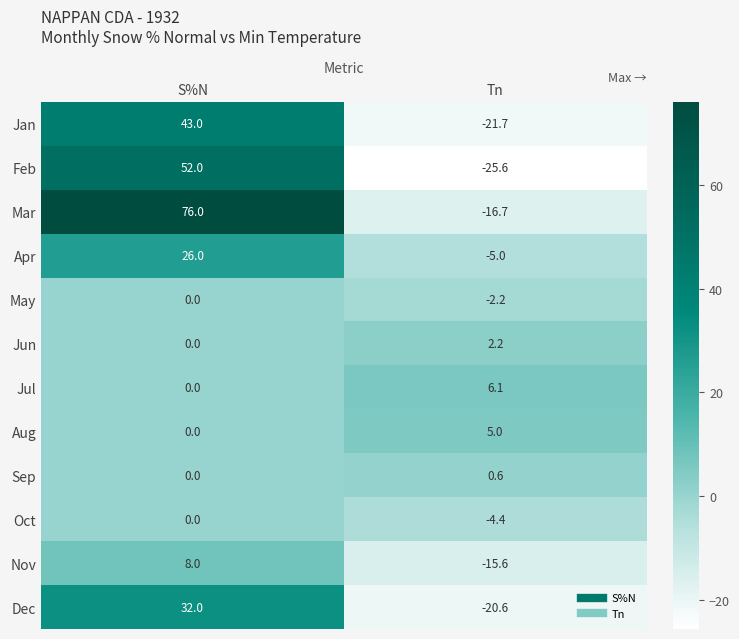

Reading right to left, extract all data points from this chart.

Jan: -21.7	43.0
Feb: -25.6	52.0
Mar: -16.7	76.0
Apr: -5.0	26.0
May: -2.2	0.0
Jun: 2.2	0.0
Jul: 6.1	0.0
Aug: 5.0	0.0
Sep: 0.6	0.0
Oct: -4.4	0.0
Nov: -15.6	8.0
Dec: -20.6	32.0